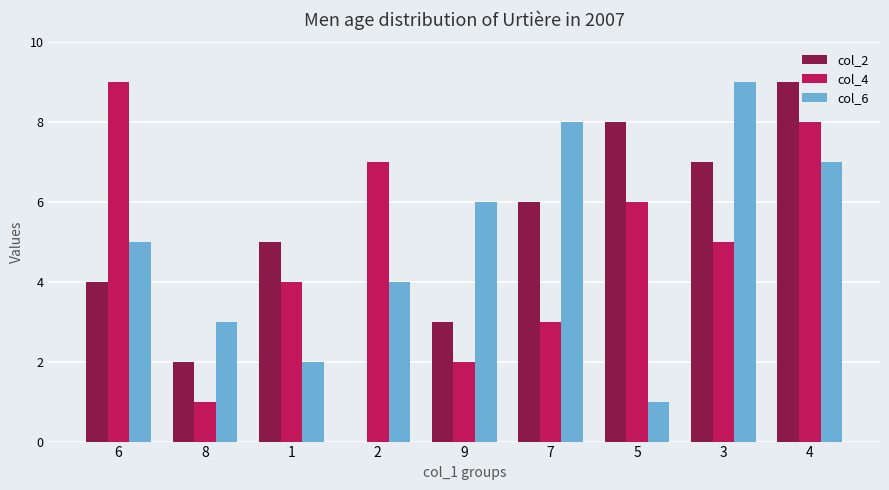

What is the maximum value shown in the chart?

9